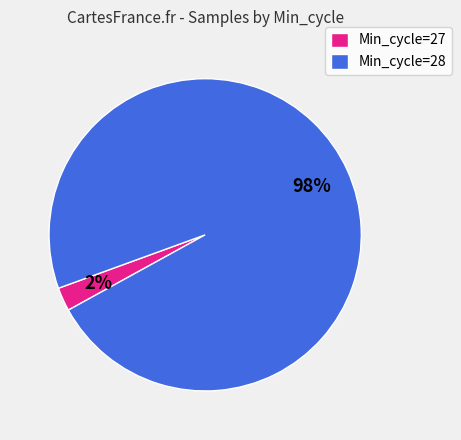

Between Min_cycle=27 and Min_cycle=28, which is larger?

Min_cycle=28